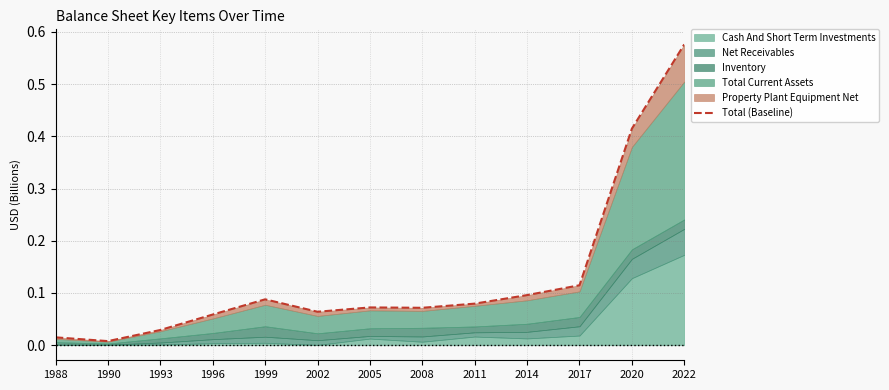

True or false: the data shows 0.1 at 2008.

False